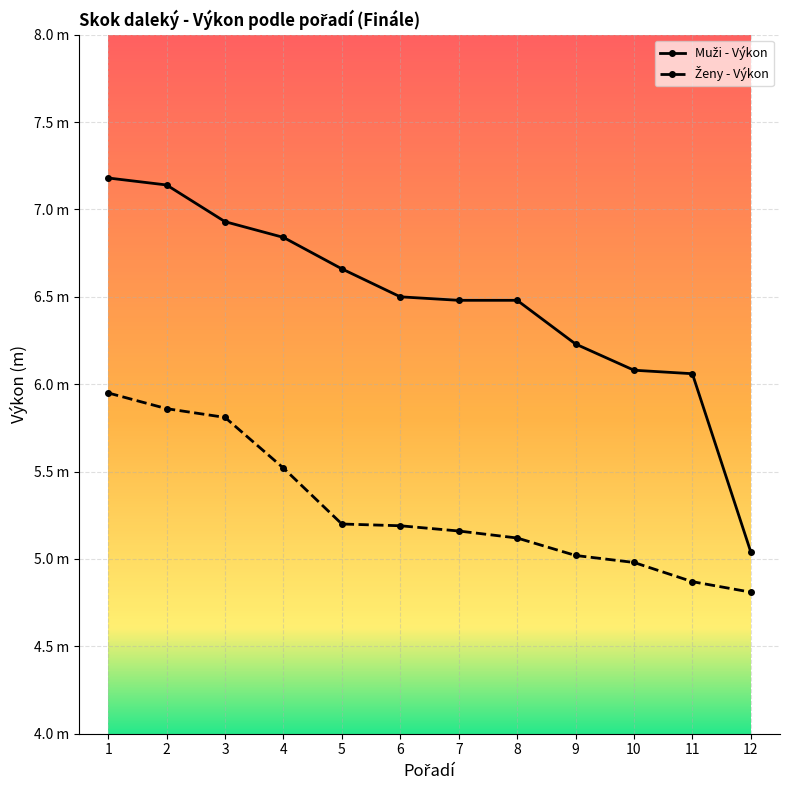

Is it true that Muži - Výkon equals 4.3 at 3?

False